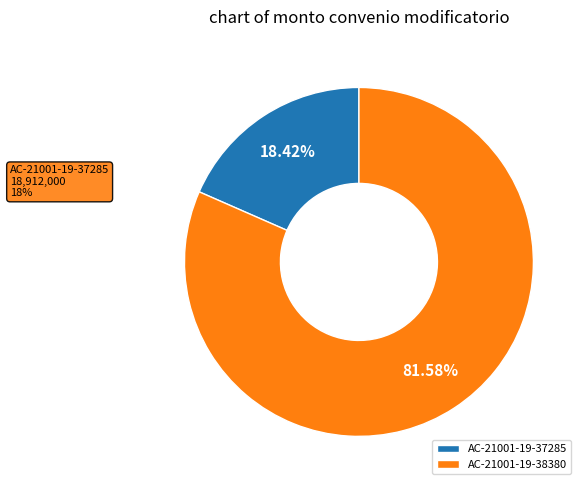

Which category has the biggest portion of the pie?

AC-21001-19-38380